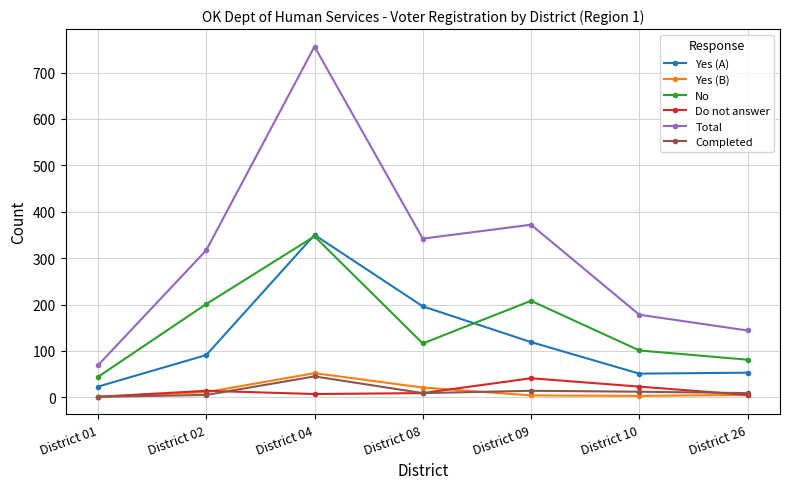

Which series has the widest spread of values?

Total